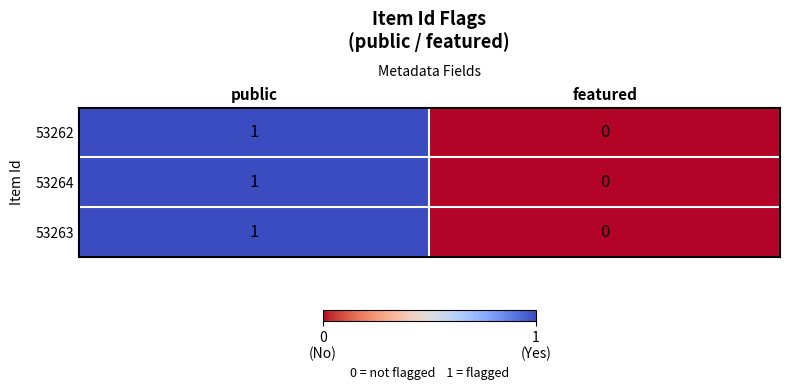

Rank the categories by 53262 value from lowest to highest.

featured, public